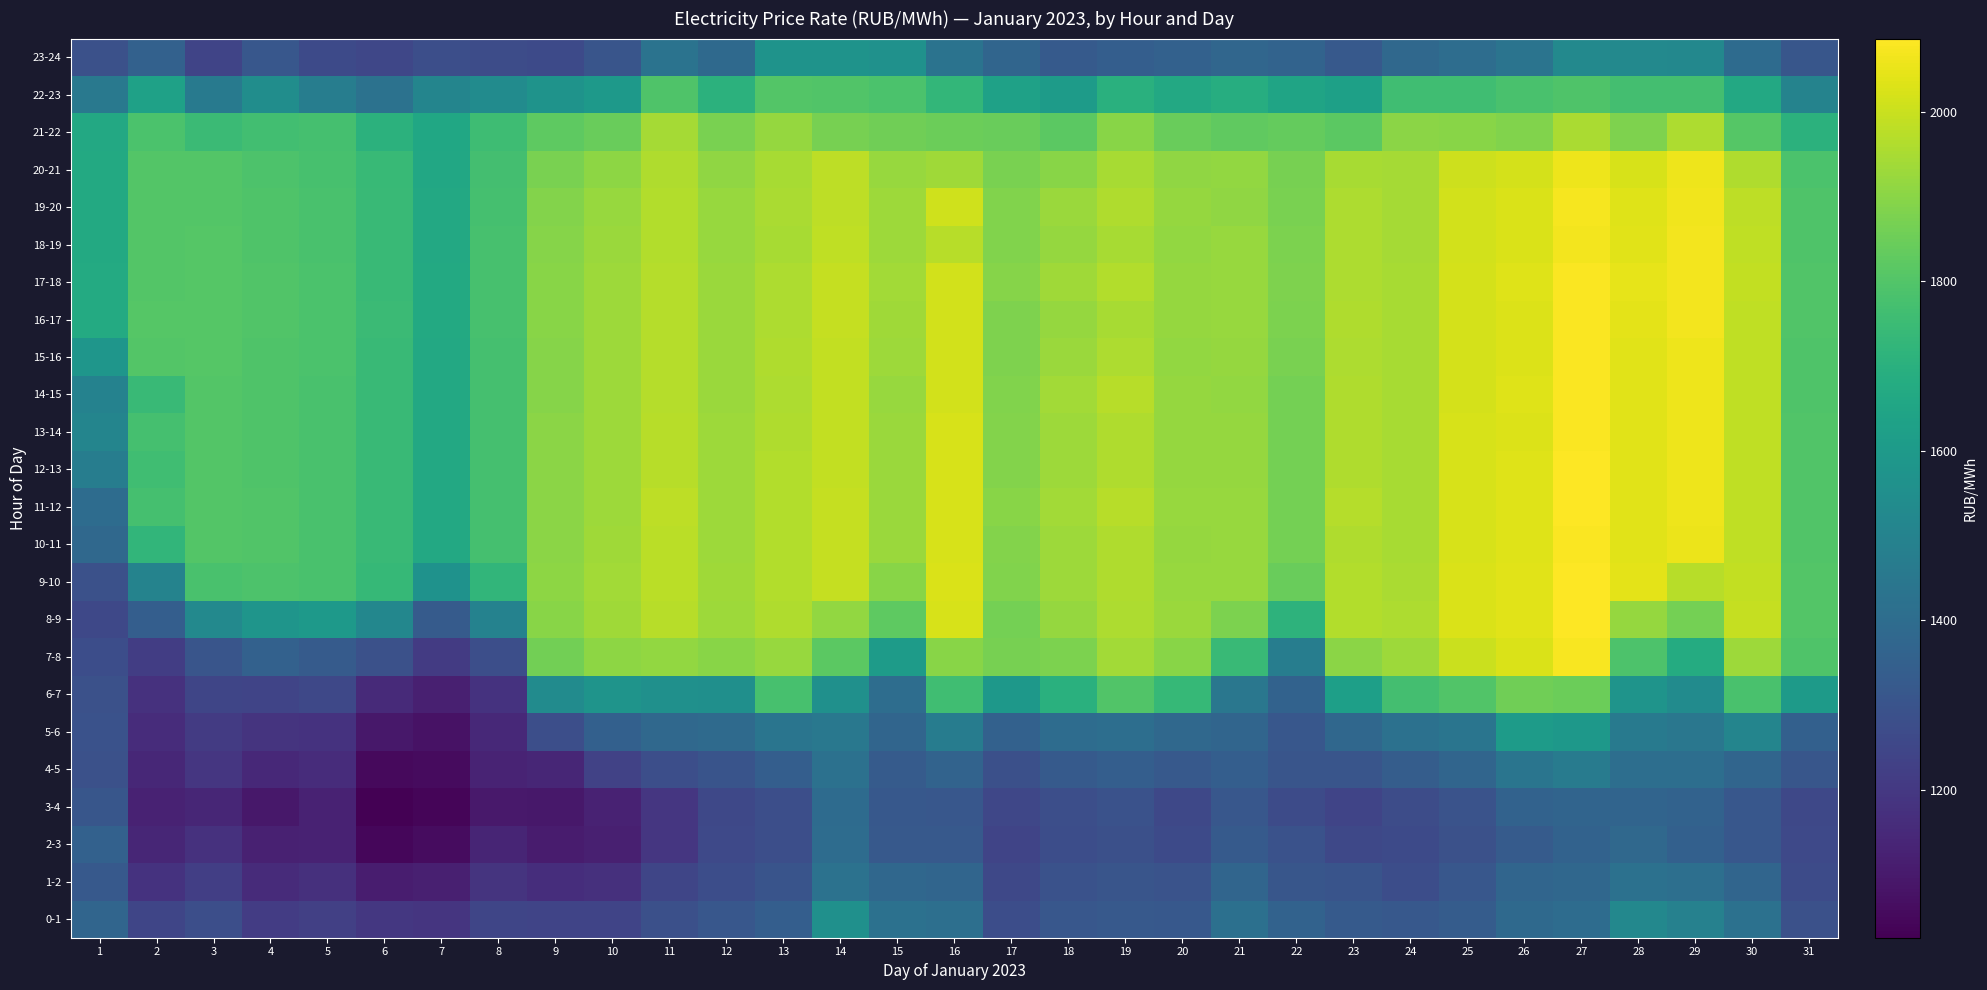

Which series has the largest total across all categories?

17-18